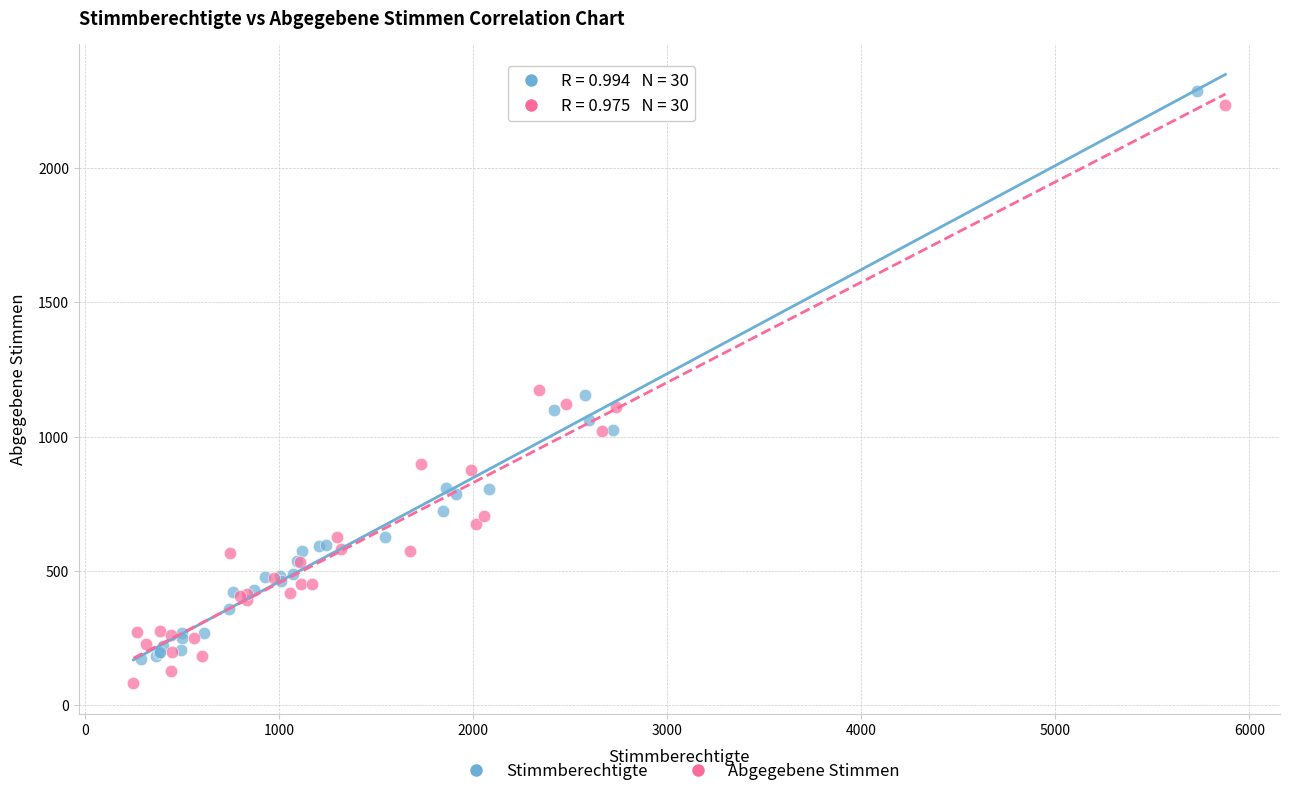

Which series contains the lowest Y value?

Abgegebene Stimmen